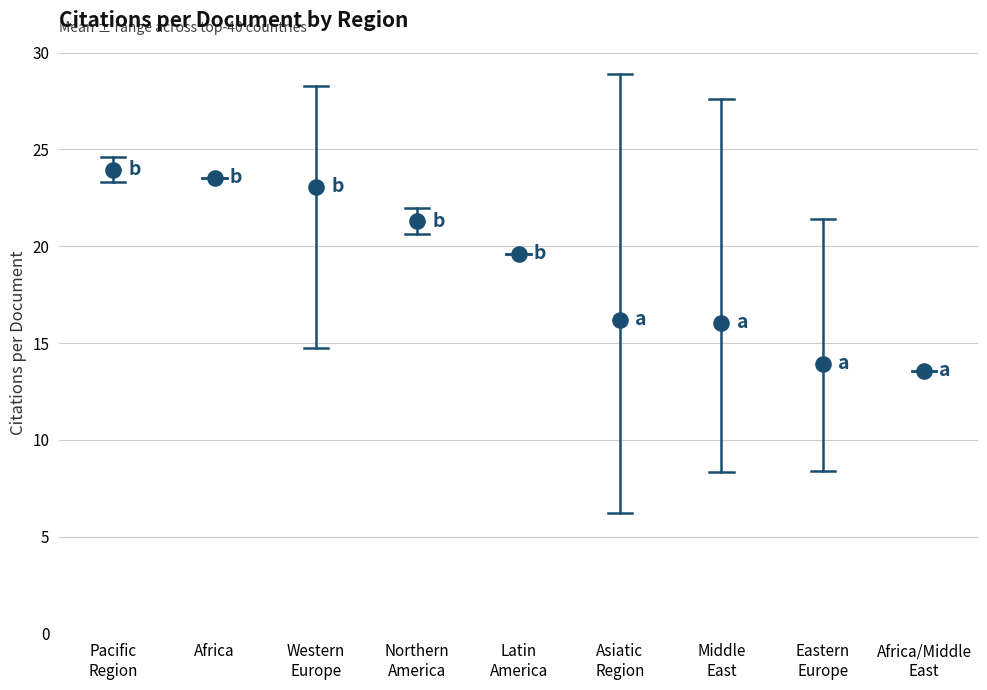

What is the range of Y values (max minus min)?

10.4